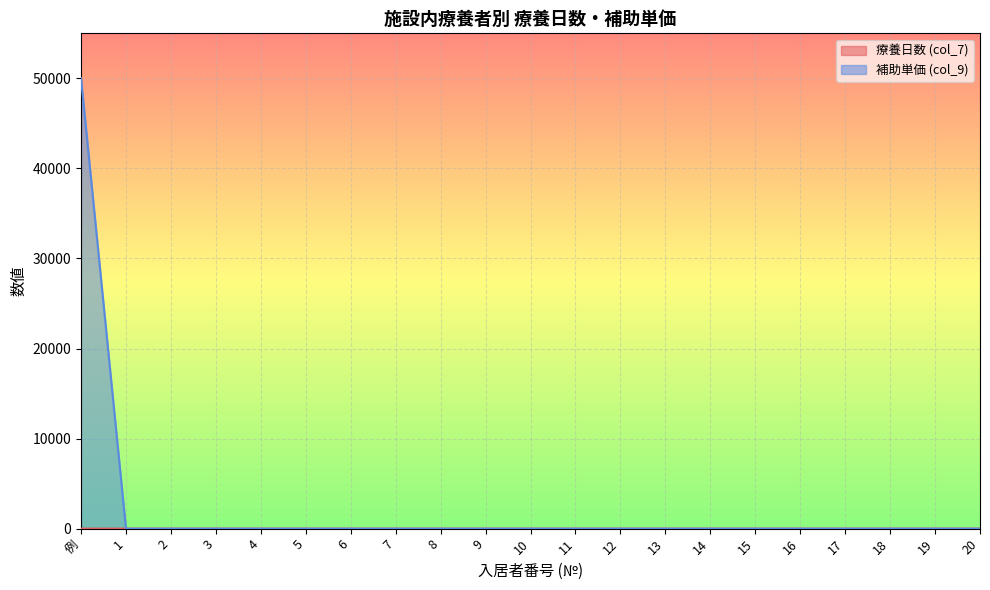

What is the sum of all 補助単価 (col_9) values?

50000